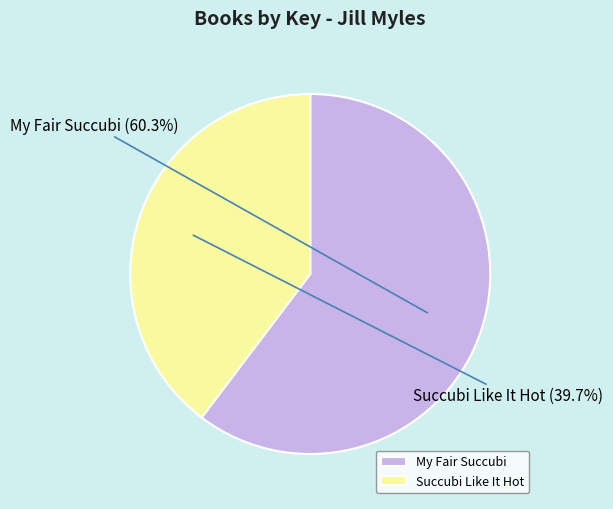

The Succubi Like It Hot slice represents 52% of the pie. True or false?

False